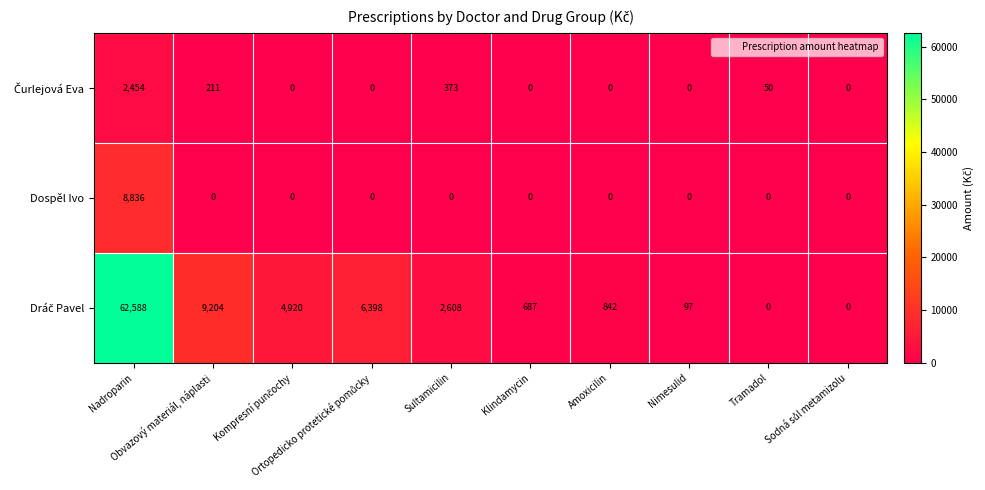

What is the average value of the Dospěl Ivo series?

884